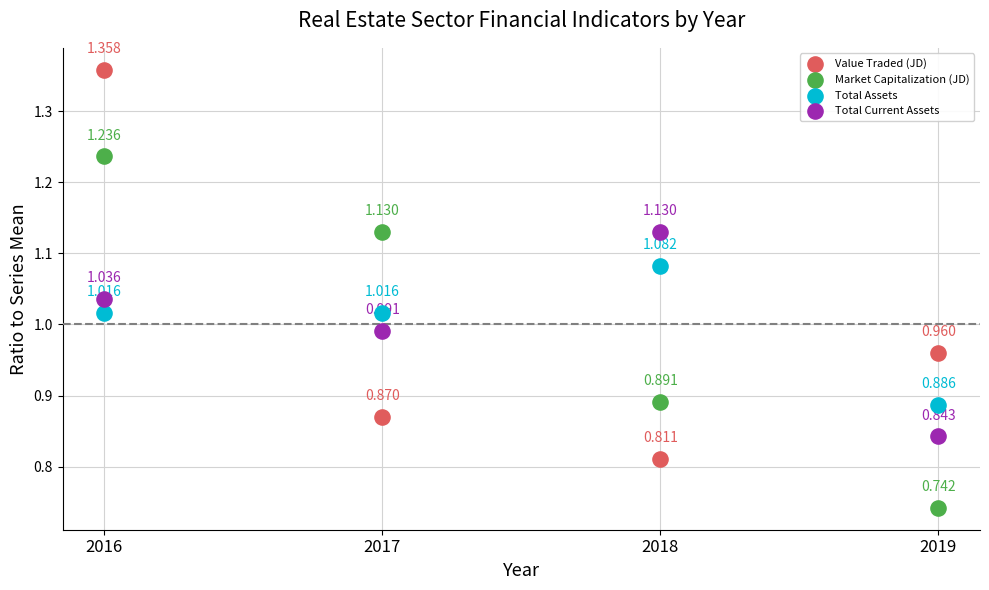

Which series has the widest spread of Y values?

Value Traded (JD)